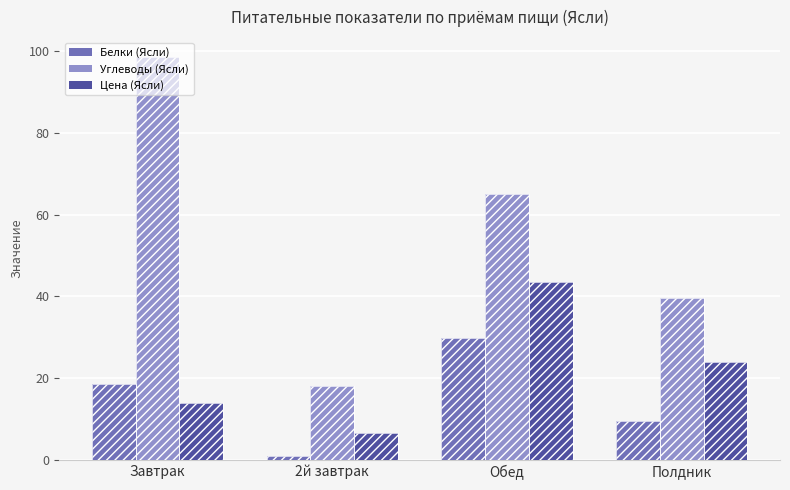

Rank the series by their average value, from highest to lowest.

Углеводы (Ясли), Цена (Ясли), Белки (Ясли)